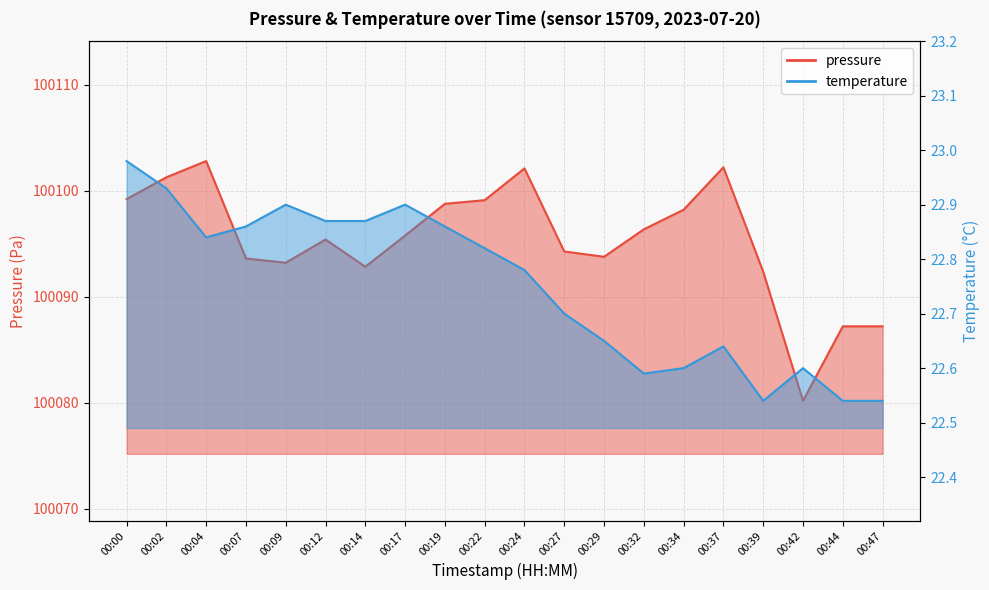

What is the approximate value of temperature at 00:37?

22.6